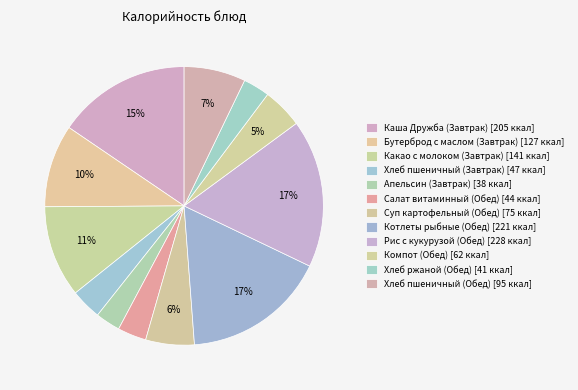

Is there any slice that represents more than half of the pie?

No